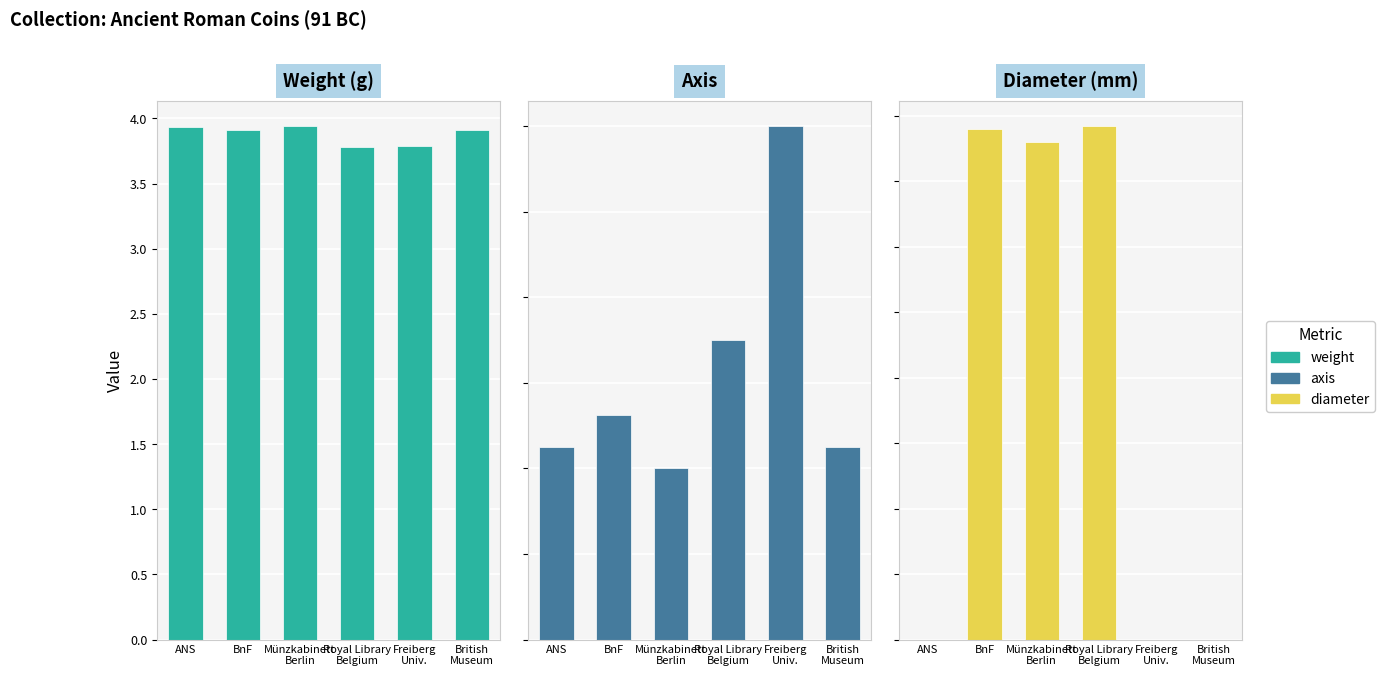

At how many categories does at least one series exceed 10?

4